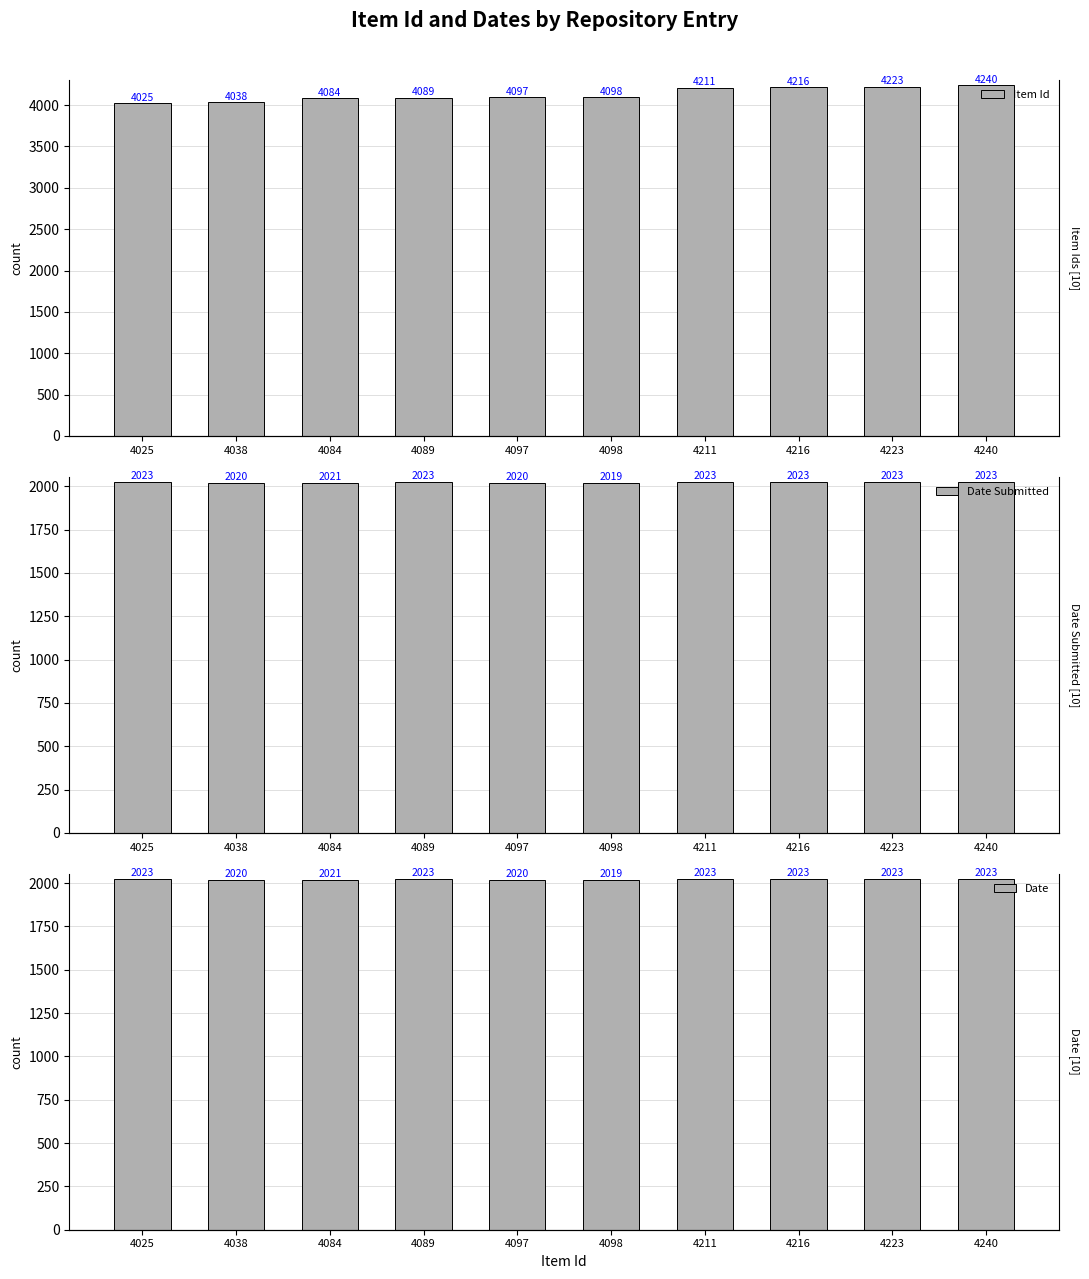

What is the sum of the Date Submitted values at 4240 and 4025?

4046